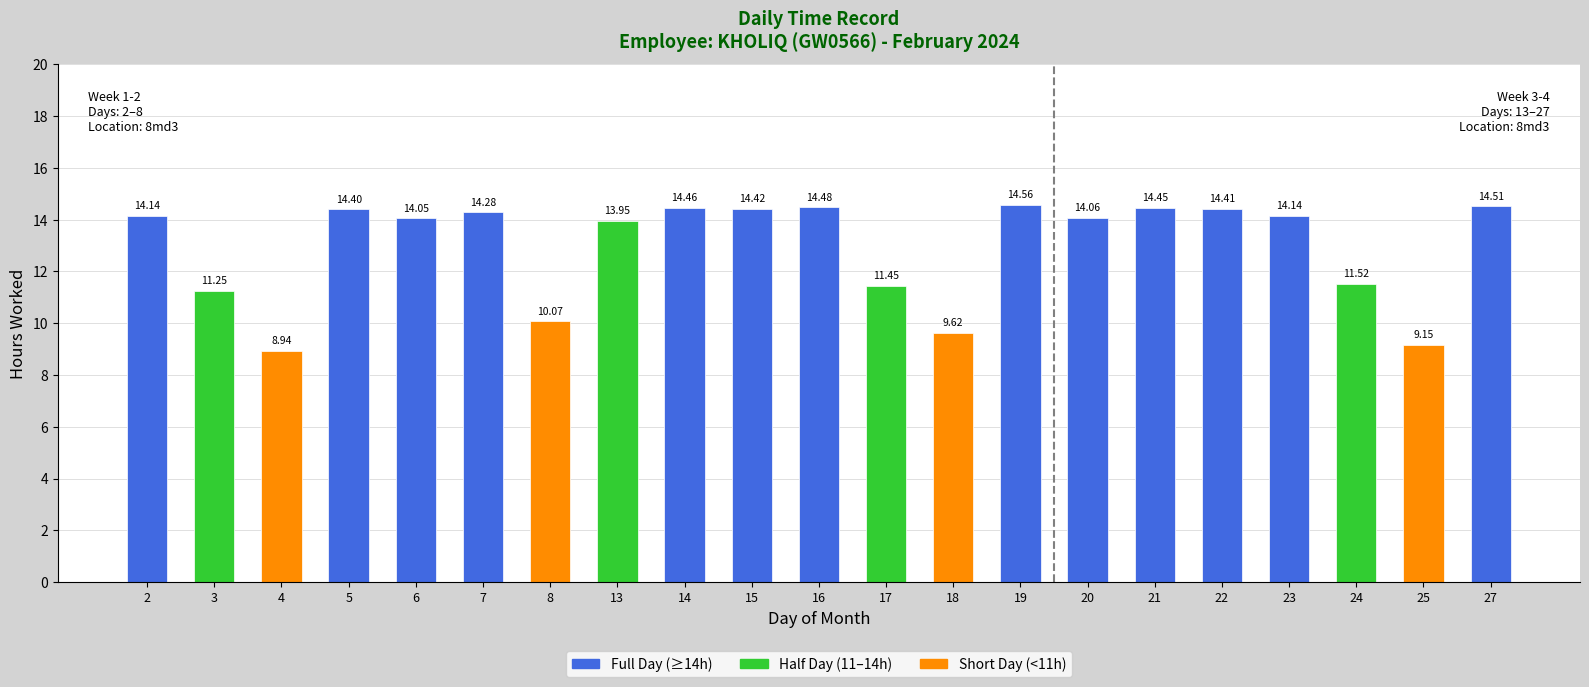

What is the sum of all values?

272.3